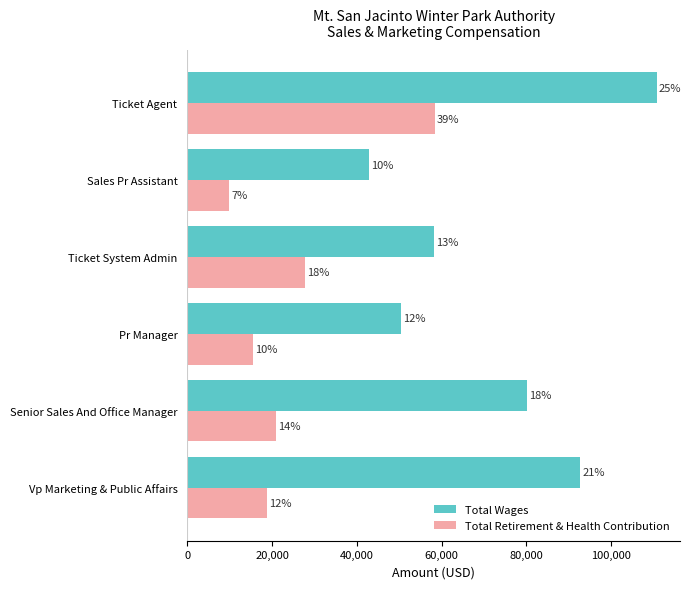

What is the difference between the second highest and second lowest values in the Total Wages series?

42306